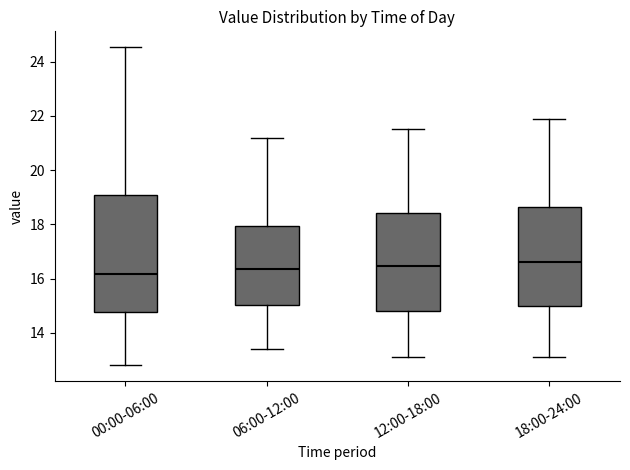

Reading left to right, transcribe this box plot: for each box, give where its median line is, the range the box spans, and where its two whiskers end, as read against the y-axis. The values are not printed on the chart, so give them approximately, as read against the axis.

00:00-06:00: median 16.2, box 14.8 to 19.0, whiskers 12.8 to 24.6
06:00-12:00: median 16.4, box 15.0 to 18.0, whiskers 13.4 to 21.2
12:00-18:00: median 16.4, box 14.8 to 18.4, whiskers 13.2 to 21.6
18:00-24:00: median 16.6, box 15.0 to 18.6, whiskers 13.2 to 22.0